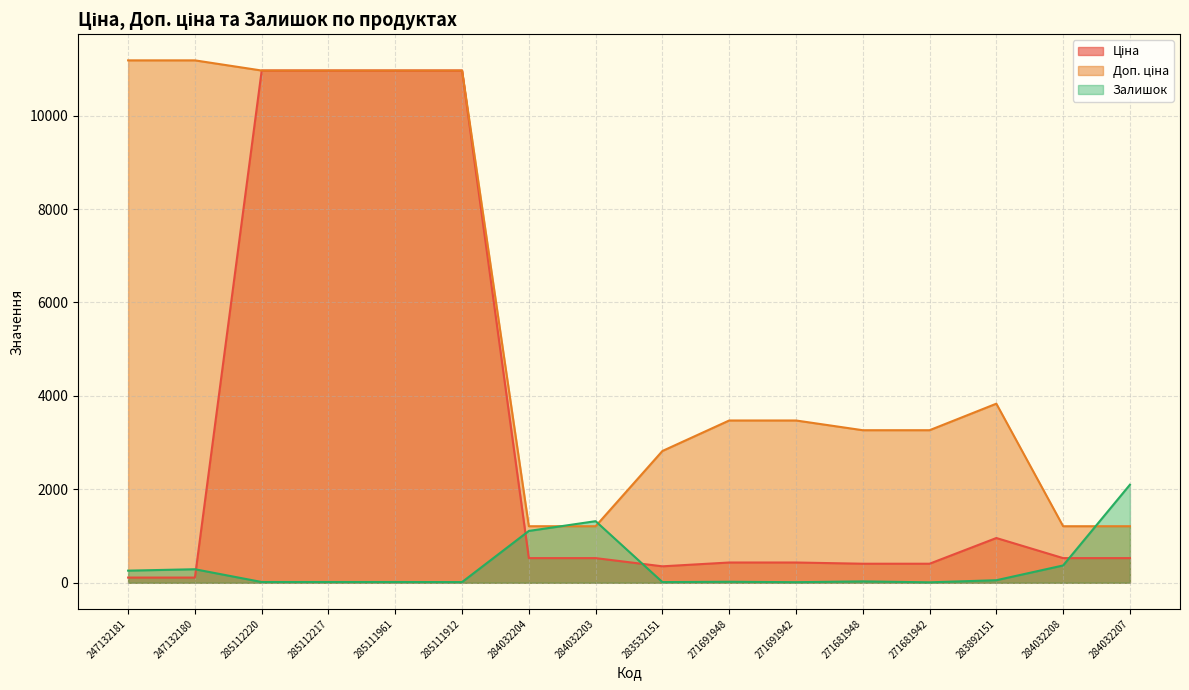

How many interior local peaks does the Залишок series have?

4